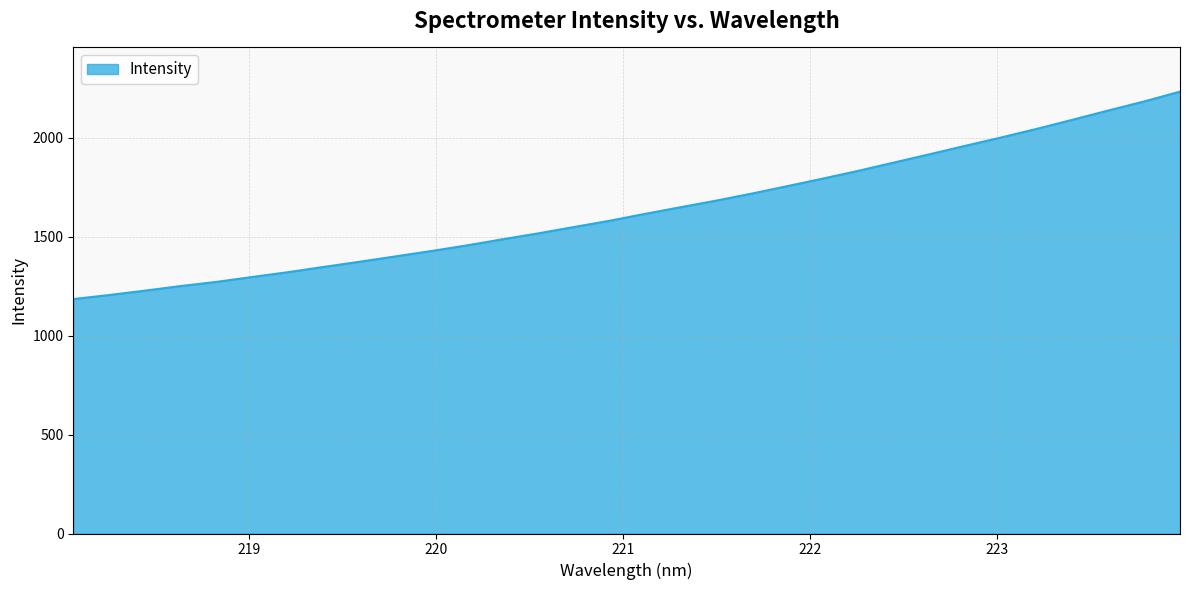

What is the smallest value displayed?

1184.6